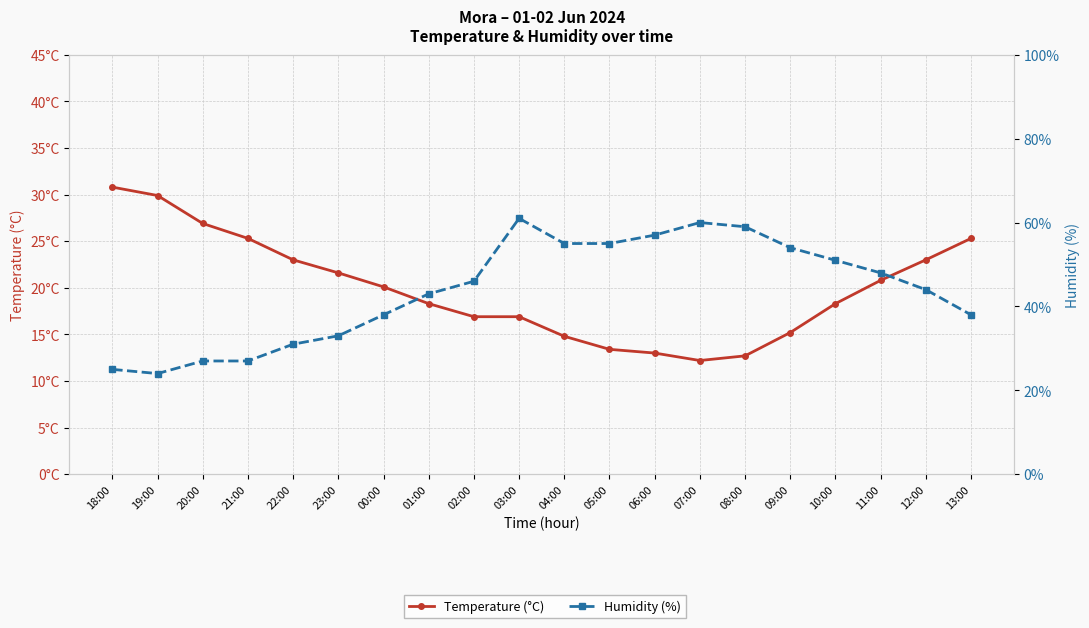

How many lines are shown in the chart?

2